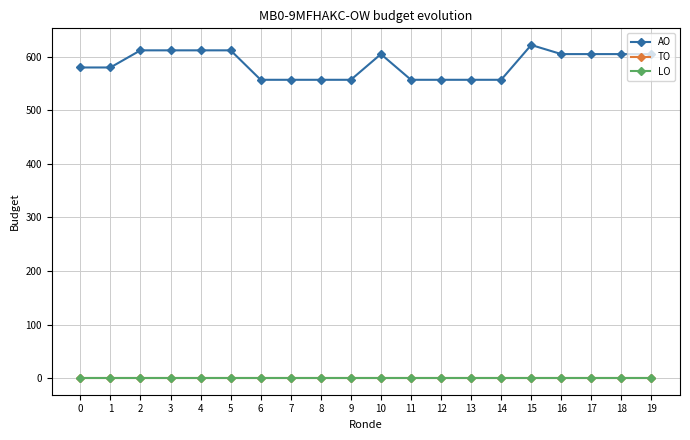

True or false: AO and LO intersect in this chart.

False